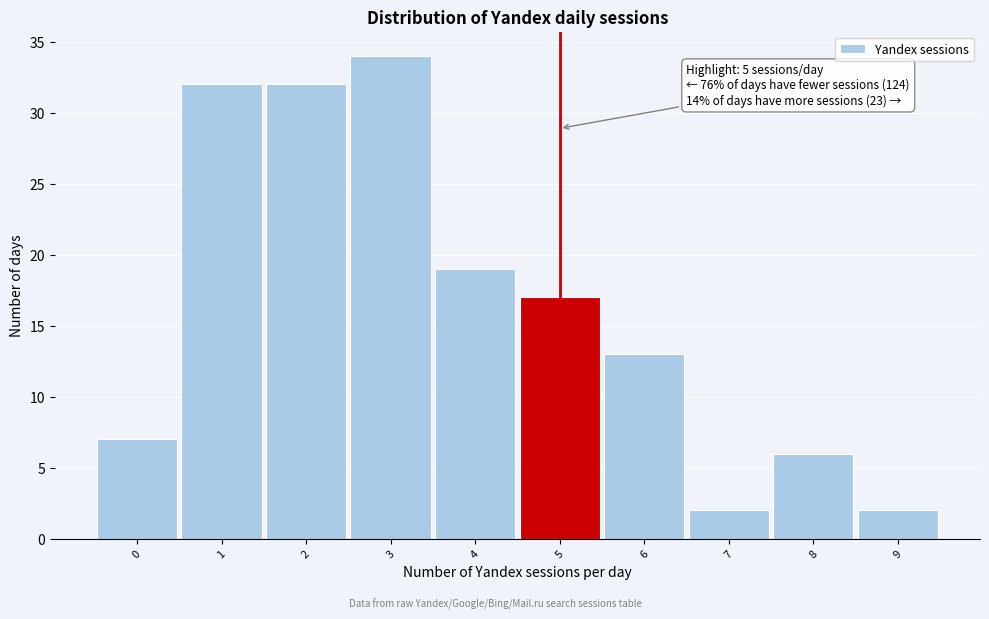

Over which range of the x-axis is the bar tallest?

2.5 to 3.5